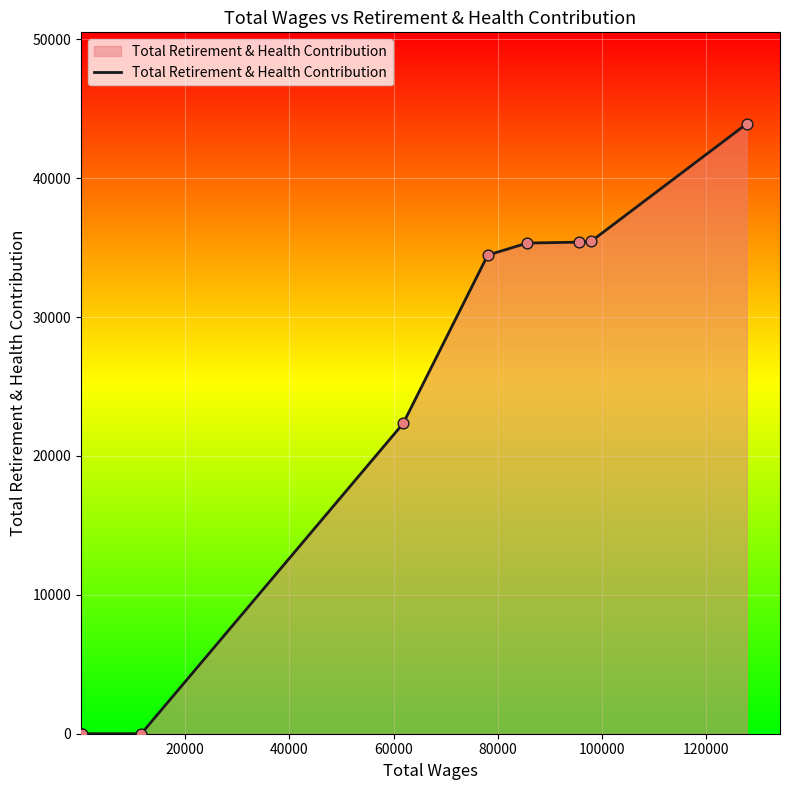

What is the difference between the maximum and minimum values?

43918